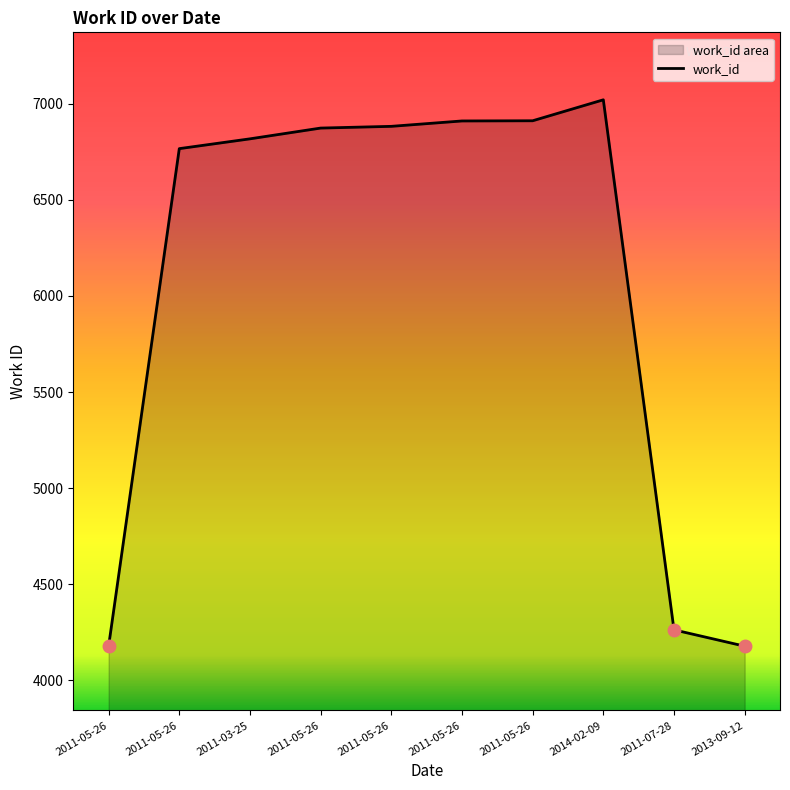

How many points are higher than both their immediate neighbors (excluding endpoints)?

1